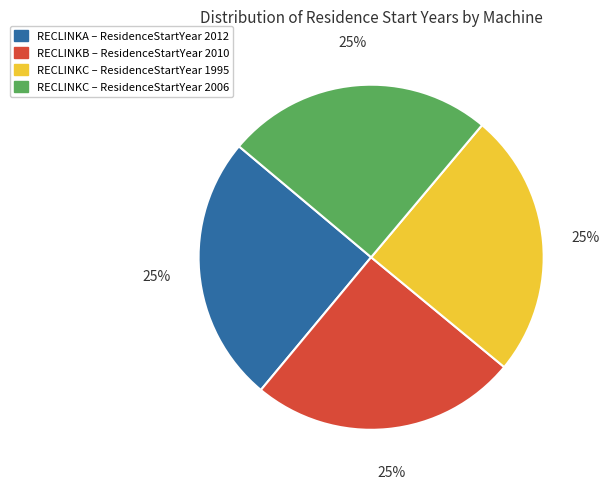

How many segments does this pie chart have?

4